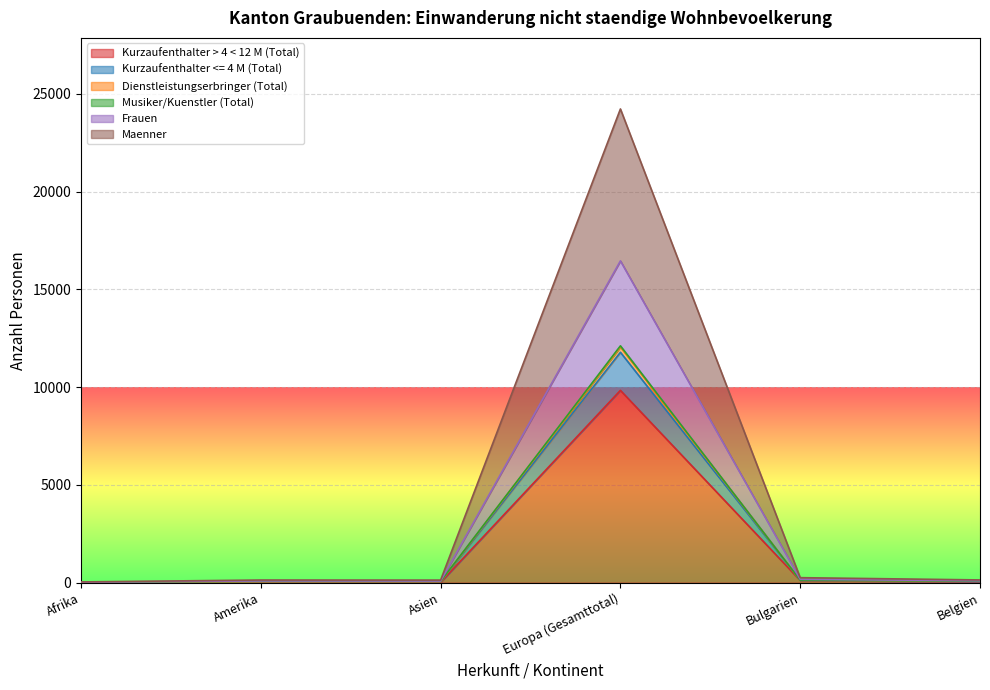

What is the label of the 1st point from the right?

Belgien